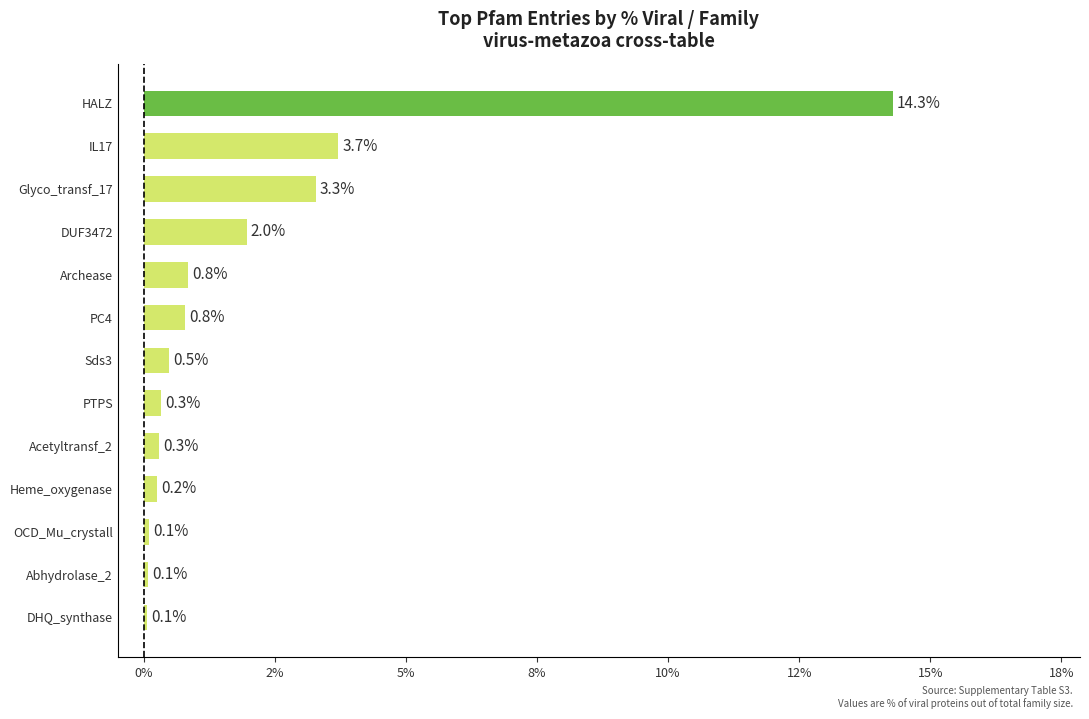

Does the chart contain any negative values?

No